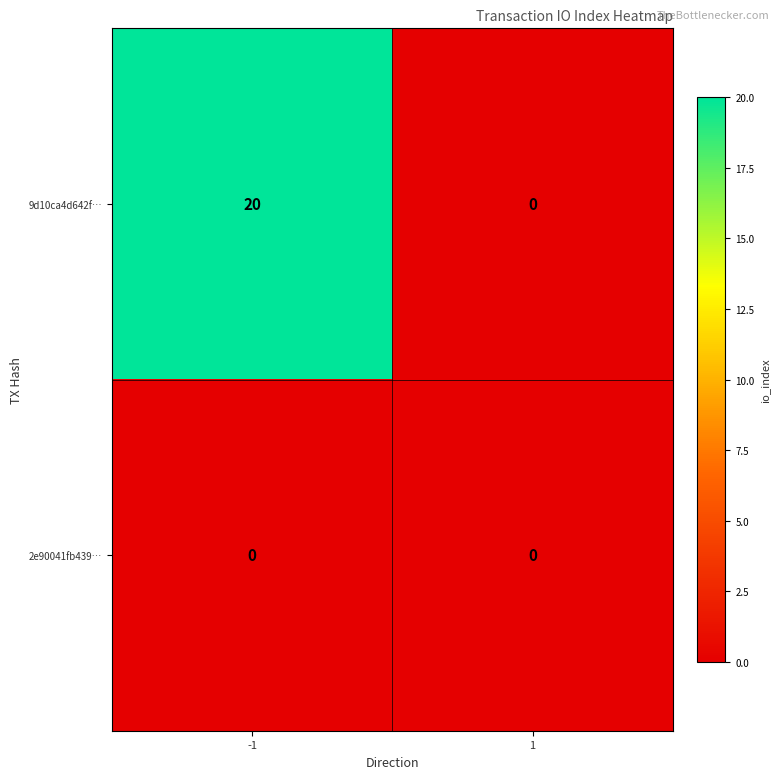

The 9d10ca4d642f… series shows 20 at -1. True or false?

True